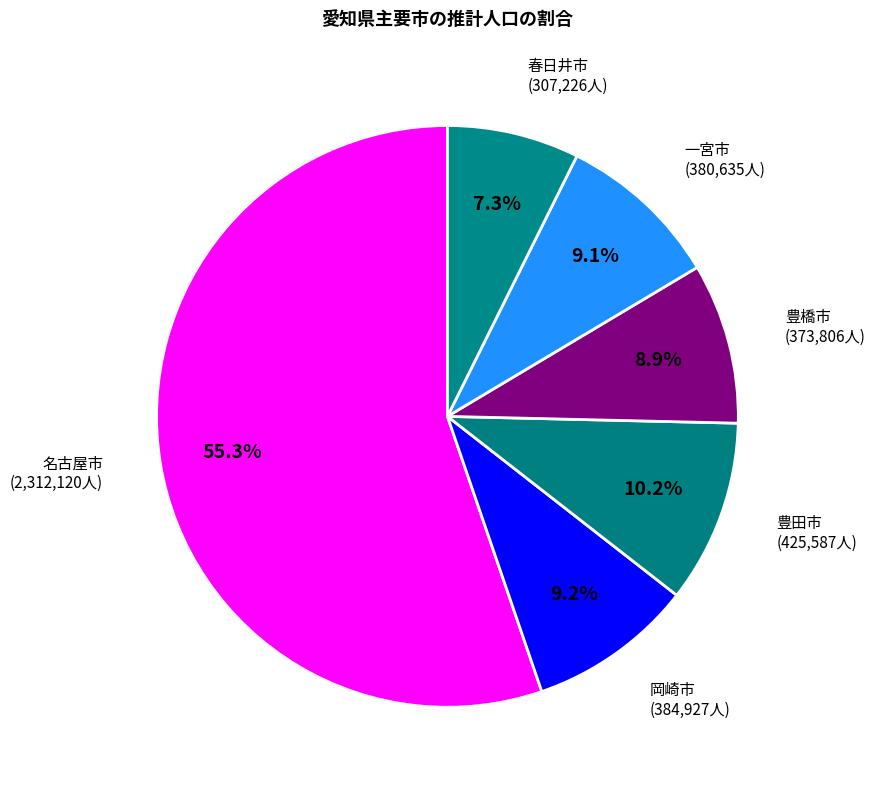

To the nearest percent, what percentage of the pie is 岡崎市?

9%